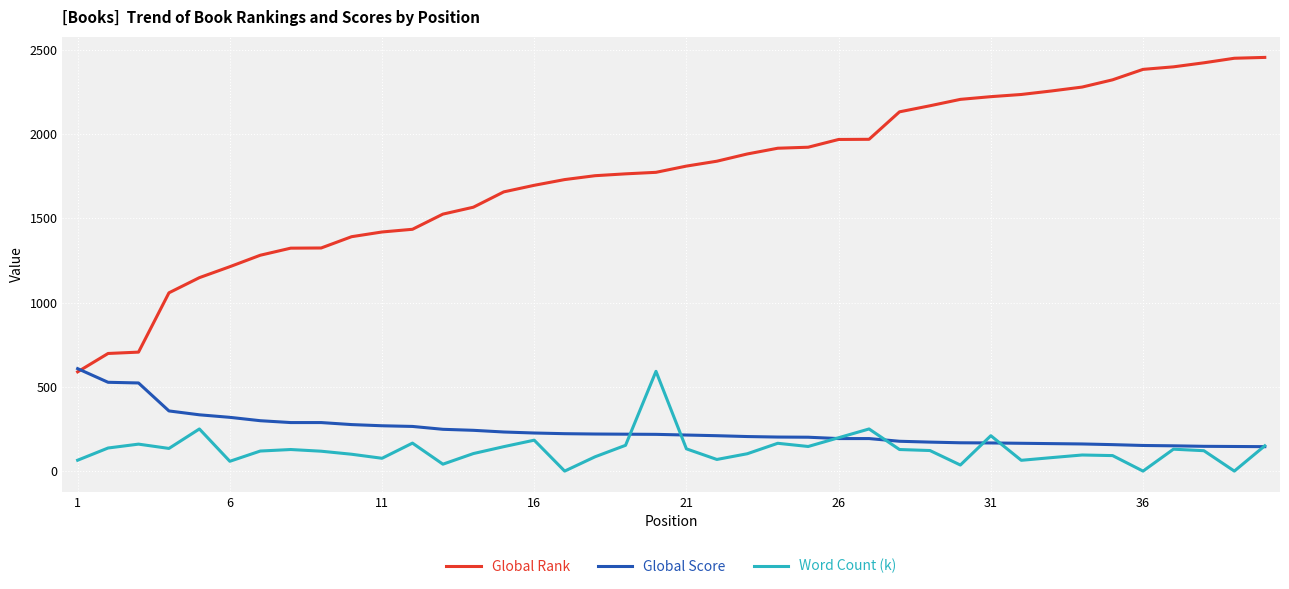

Which series has the widest spread of values?

Global Rank